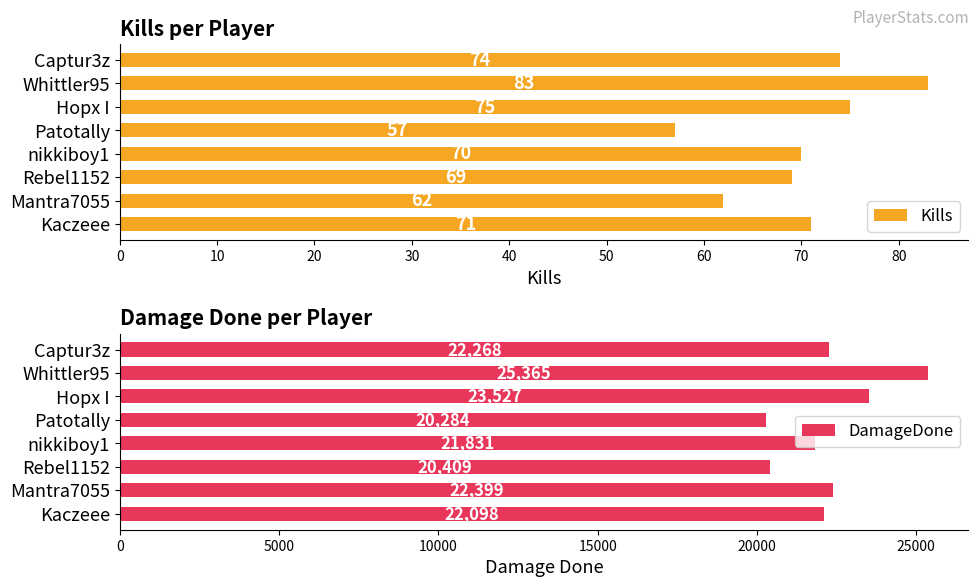

What is the value of the Kills bar at the 6th from the left?

69